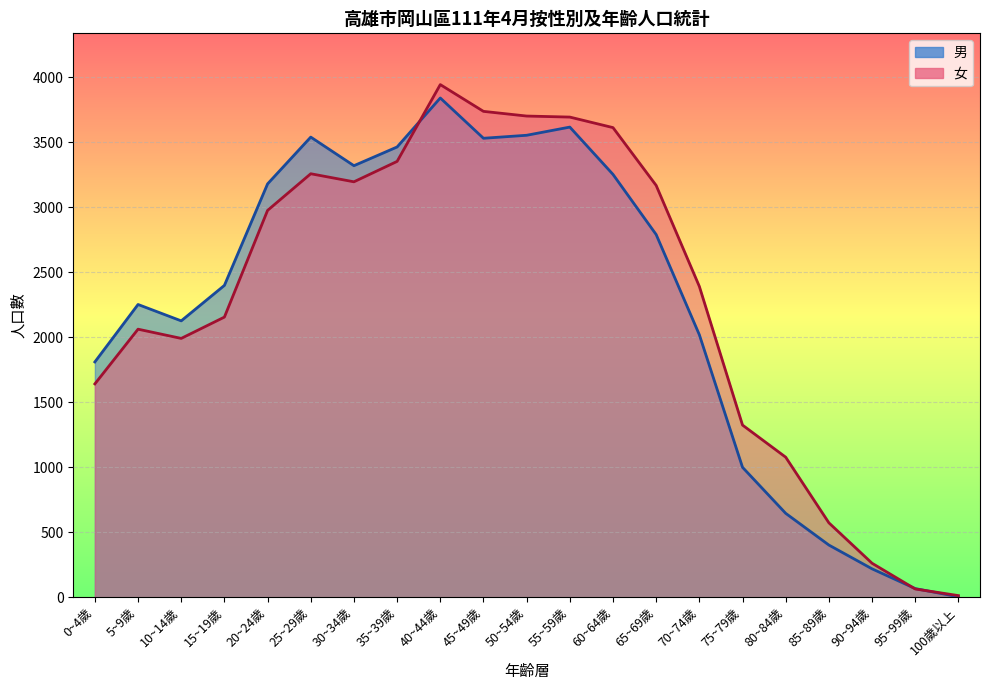

Where is the first local maximum for 女?

5~9歲